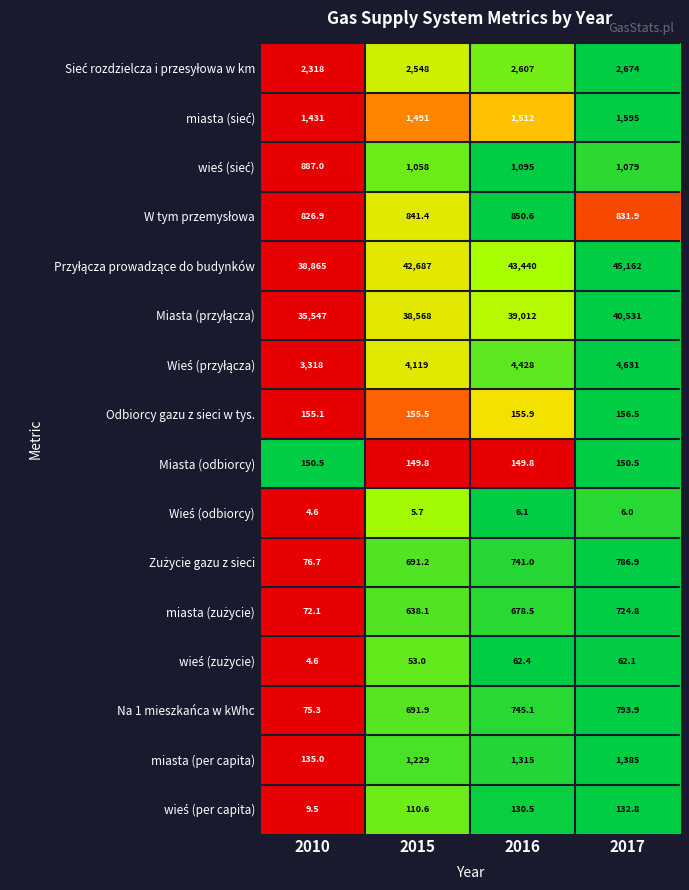

What is the total value across all series at 2010?

83876.3